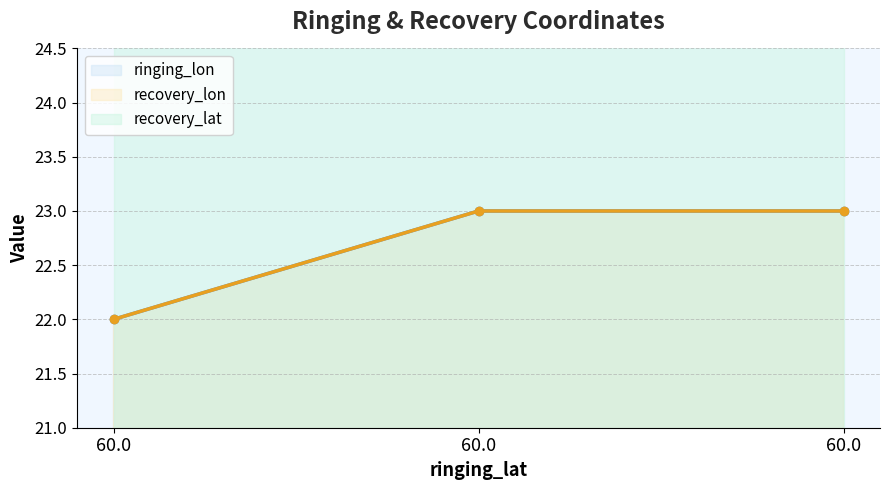

At how many categories does at least one series exceed 30?

3